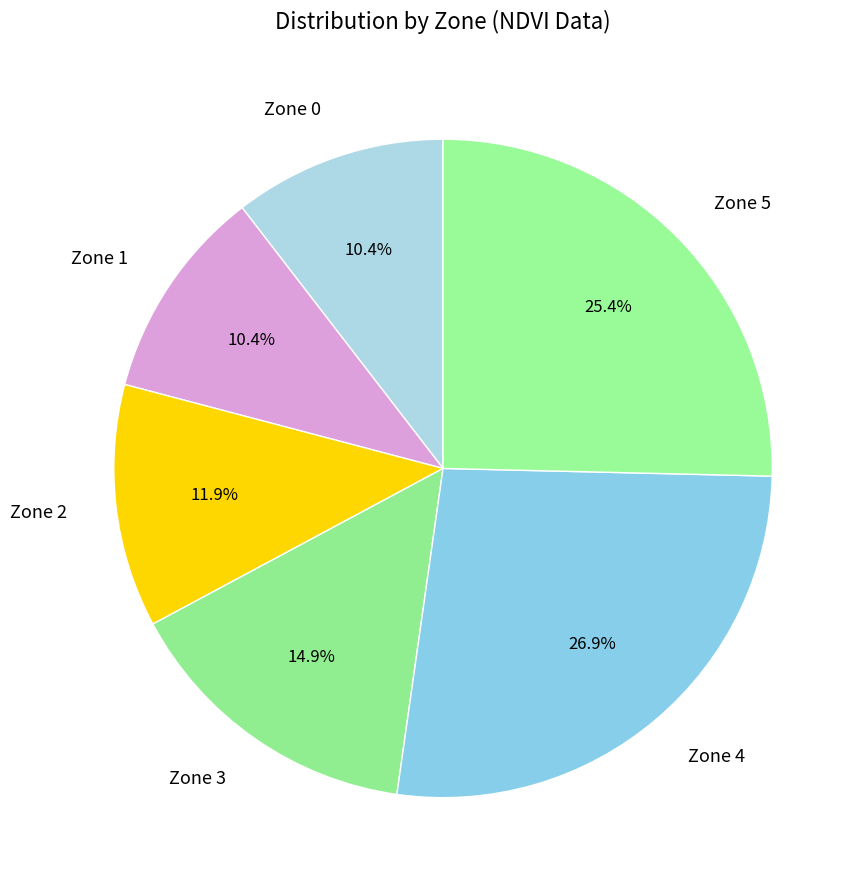

Is it true that Zone 4 is 27% of the pie?

True